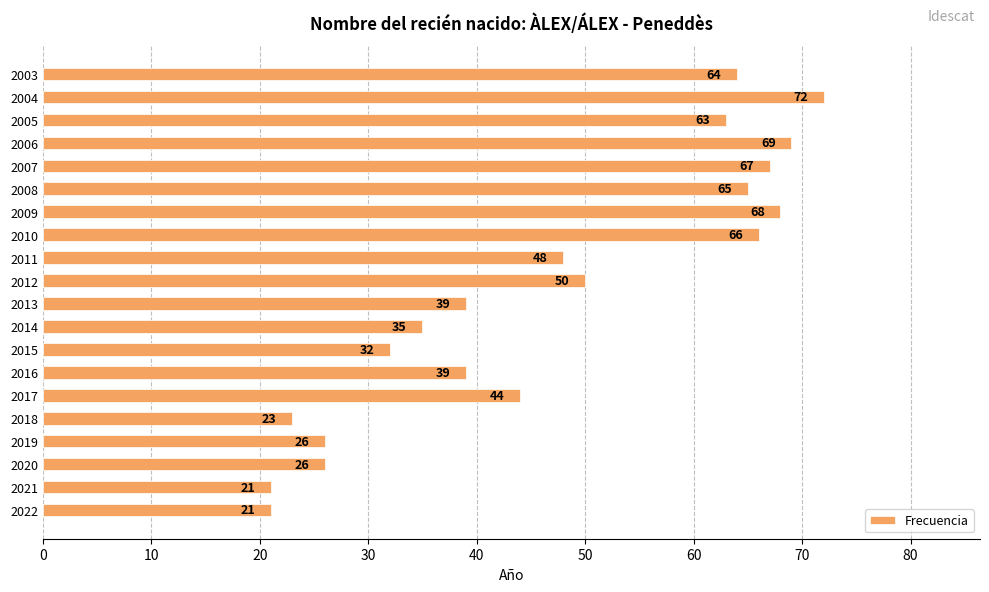

What is the difference between the second highest and minimum values?

48